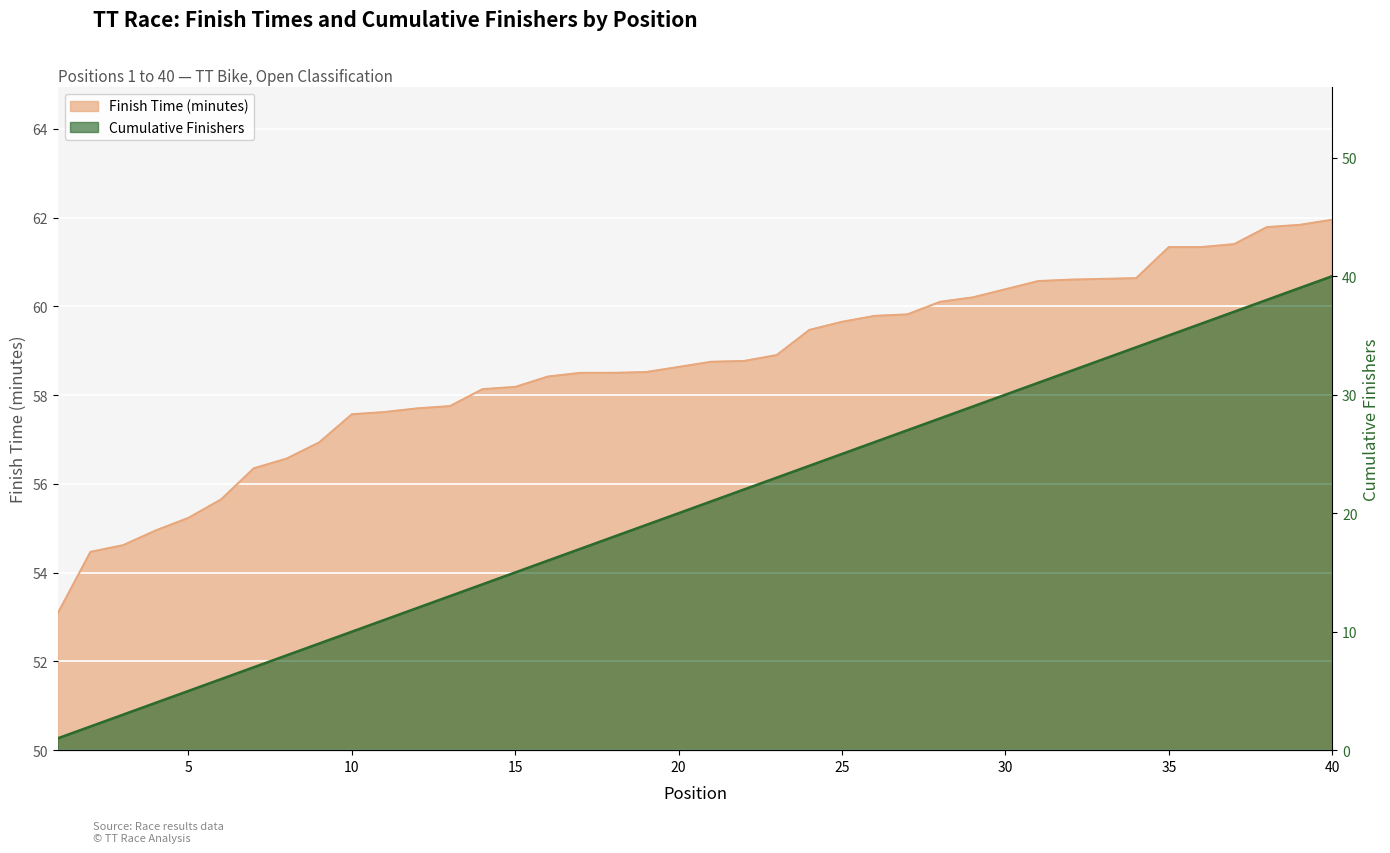

True or false: Cumulative Finishers has more than 1 interior local peaks.

False